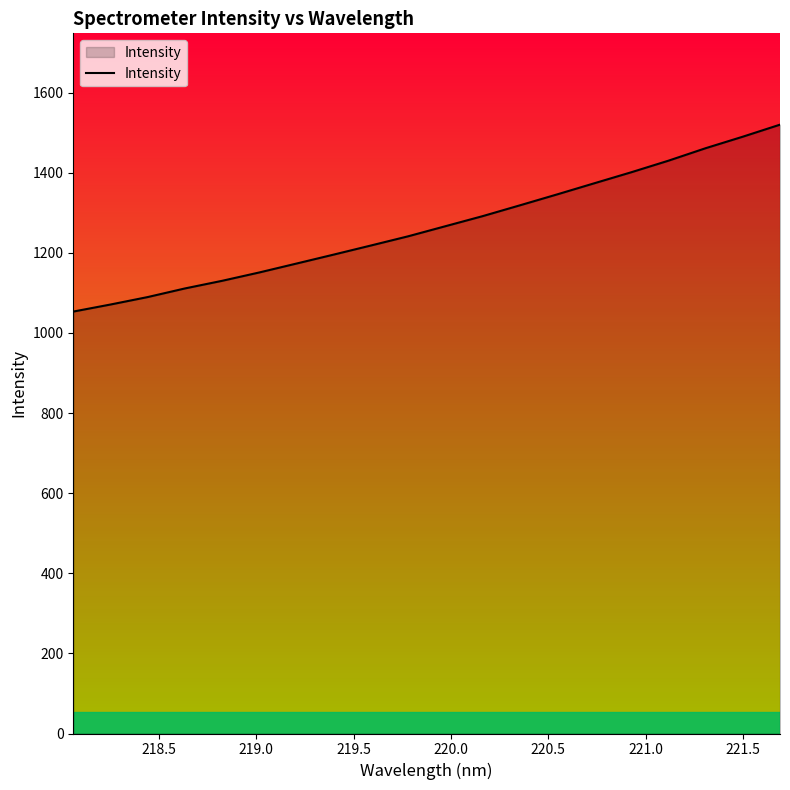

Reading left to right, list all the values displayed in this chart.

1053.4	1071.0	1089.6	1111.1	1130.2	1151.1	1173.3	1195.7	1218.4	1241.3	1266.5	1291.6	1318.5	1345.8	1373.6	1401.2	1430.1	1461.2	1490.0	1520.0